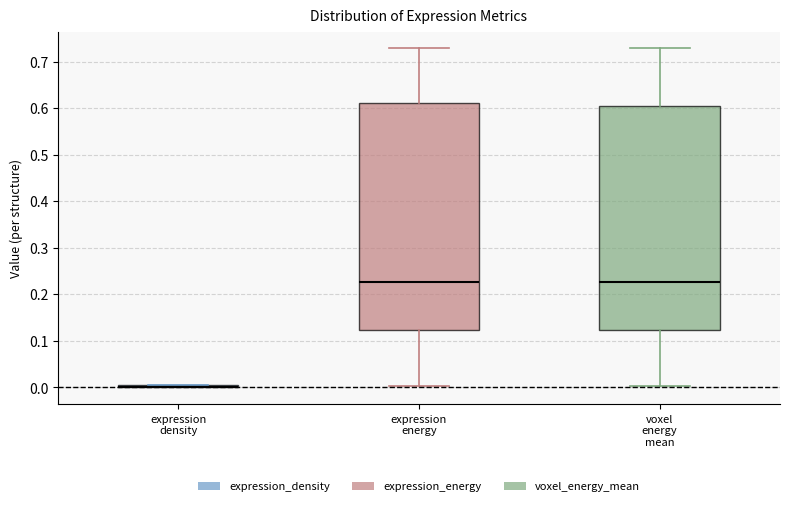

Reading left to right, transcribe this box plot: for each box, give where its median line is, the range the box spans, and where its two whiskers end, as read against the y-axis. The values are not printed on the chart, so give them approximately, as read against the axis.

expression density: box collapsed to a line at 0.00, whiskers 0.00 to 0.01
expression energy: median 0.23, box 0.12 to 0.61, whiskers 0.00 to 0.73
voxel energy mean: median 0.23, box 0.12 to 0.60, whiskers 0.00 to 0.73